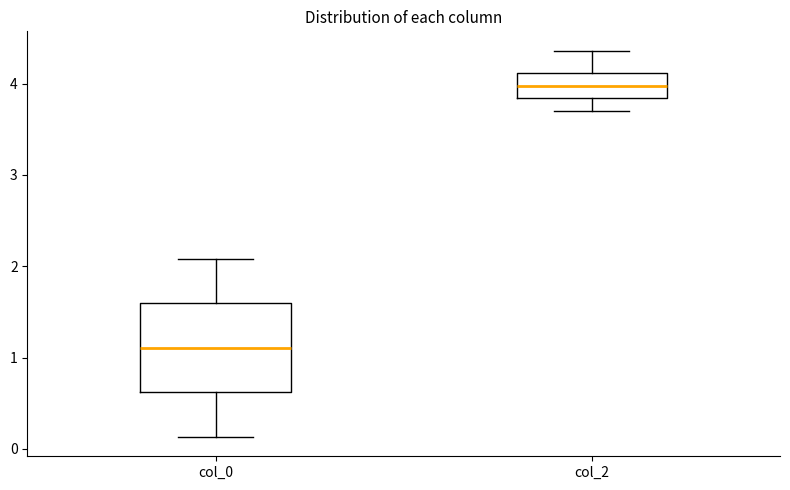

Where is the lower edge of the box for col_2 on the y-axis? The values are not printed on the chart, so give them approximately, as read against the axis.

3.8